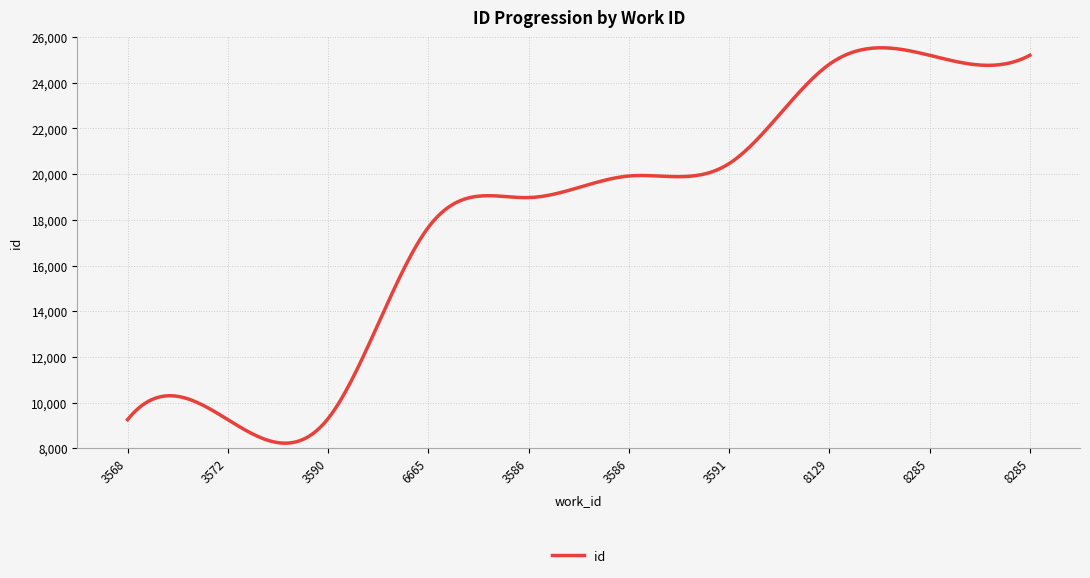

What is the difference between the maximum and minimum values?

17307.2